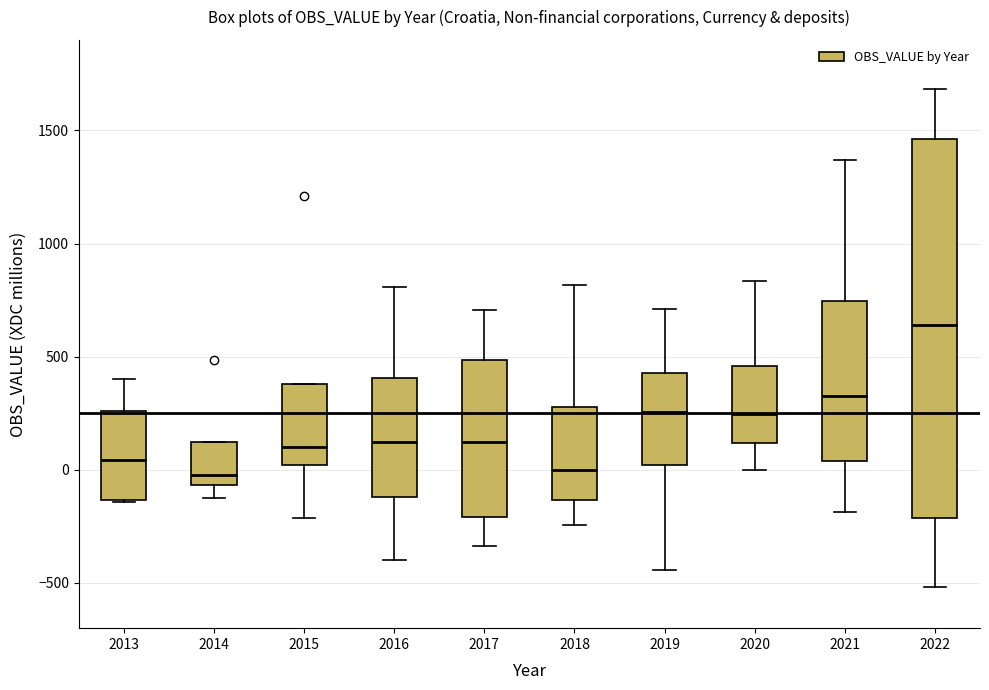

Reading left to right, transcribe this box plot: for each box, give where its median line is, the range the box spans, and where its two whiskers end, as read against the y-axis. The values are not printed on the chart, so give them approximately, as read against the axis.

2013: median 50, box -150 to 250, whiskers -150 to 400
2014: median 0, box -50 to 100, whiskers -100 to 100
2015: median 100, box 0 to 400, whiskers -200 to 400
2016: median 100, box -100 to 400, whiskers -400 to 800
2017: median 100, box -200 to 500, whiskers -350 to 700
2018: median 0, box -150 to 300, whiskers -250 to 800
2019: median 250, box 0 to 450, whiskers -450 to 700
2020: median 250, box 100 to 450, whiskers 0 to 850
2021: median 350, box 50 to 750, whiskers -200 to 1350
2022: median 650, box -200 to 1450, whiskers -500 to 1700